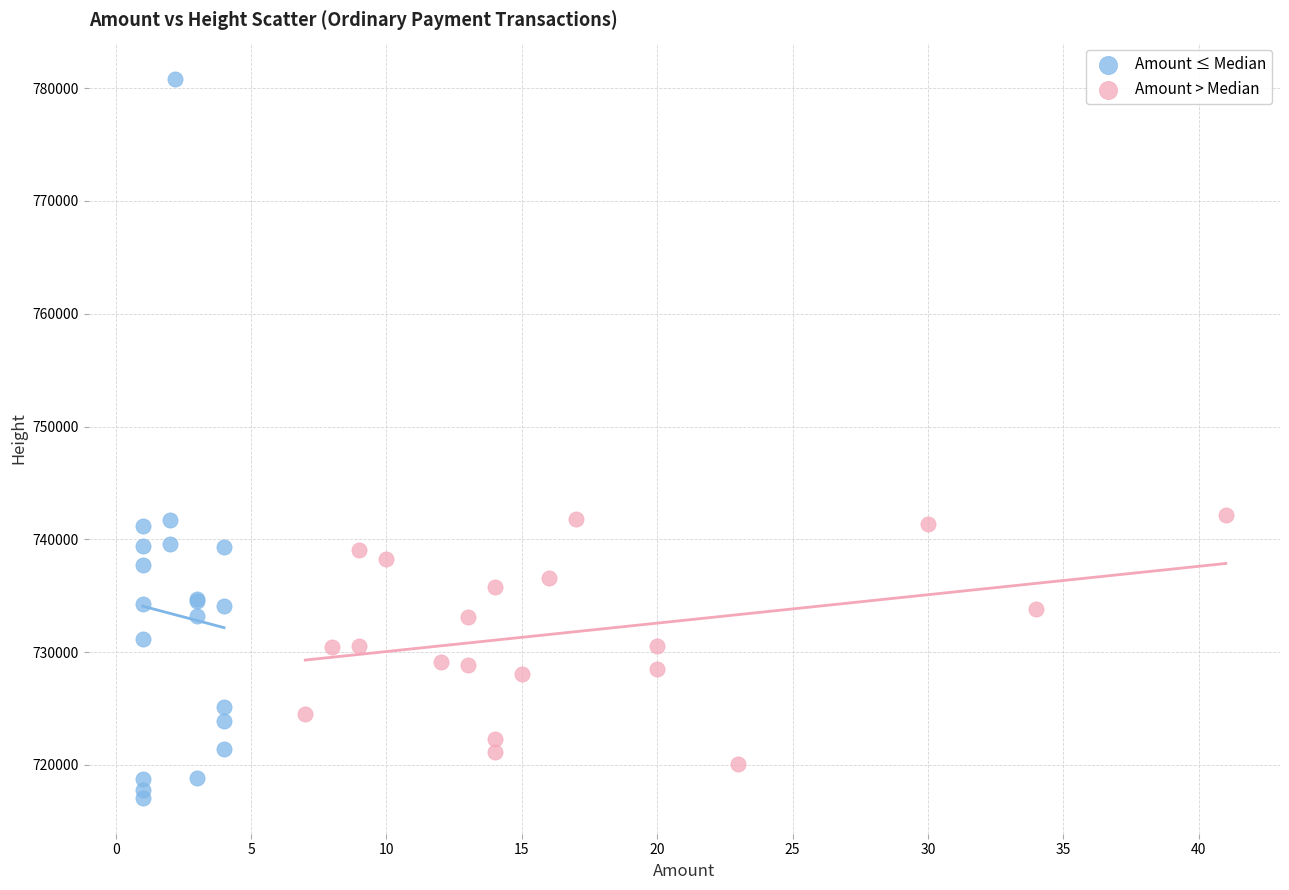

Which series contains the lowest Y value?

Amount ≤ Median